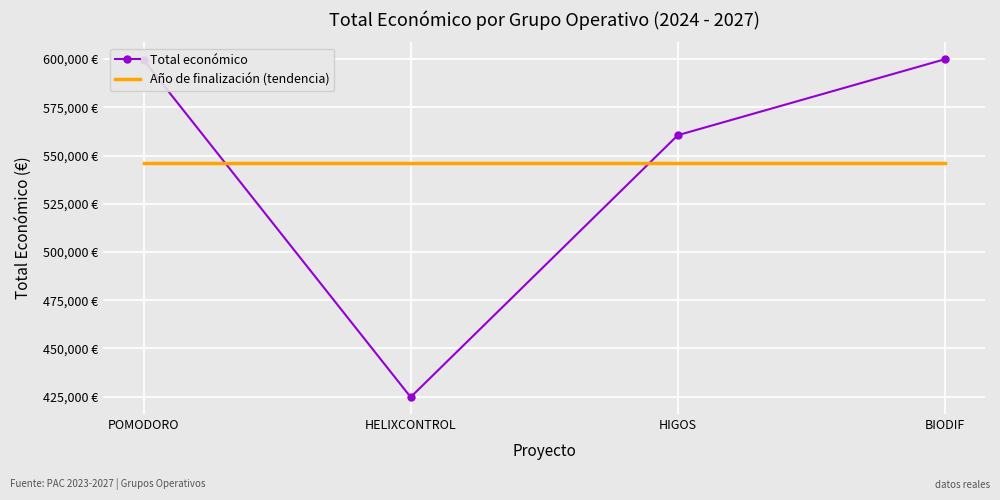

Reading left to right, extract all data points from this chart.

Total económico: POMODORO=599540	HELIXCONTROL=424720	HIGOS=560529	BIODIF=599927
Año de finalización (tendencia): POMODORO=546000	HELIXCONTROL=546000	HIGOS=546000	BIODIF=546000